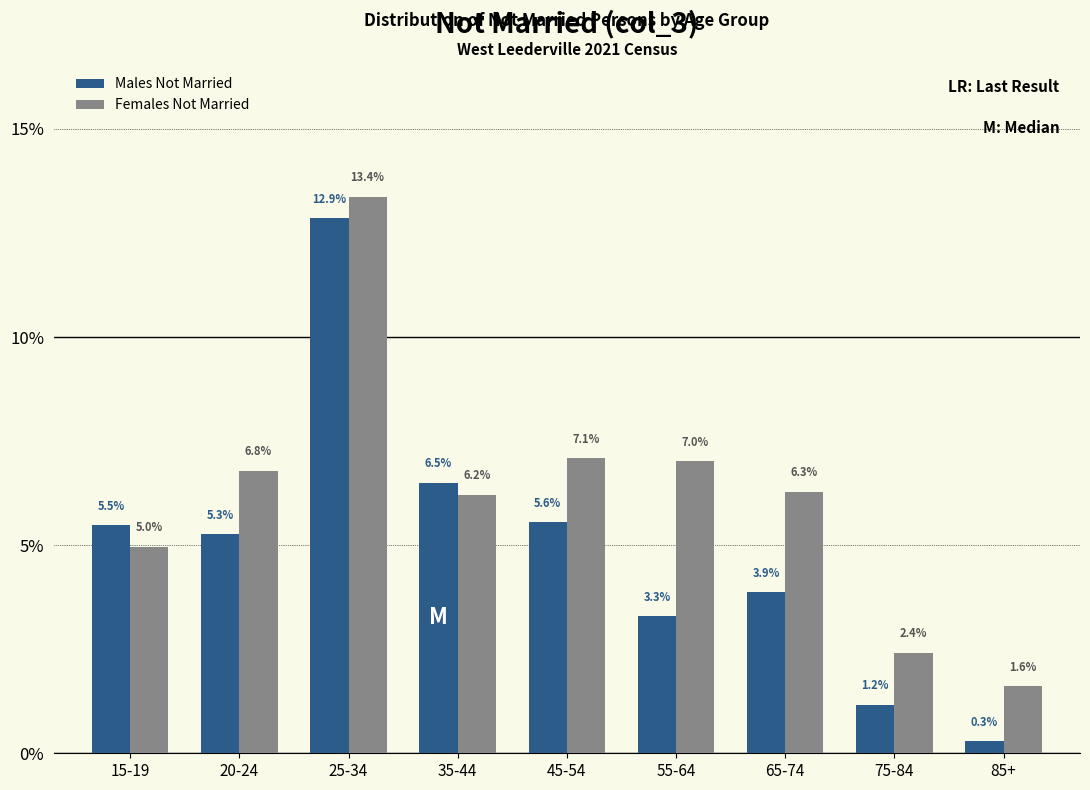

Reading left to right, list all the values displayed in this chart.

Males Not Married: 15-19=5.5	20-24=5.3	25-34=12.9	35-44=6.5	45-54=5.6	55-64=3.3	65-74=3.9	75-84=1.2	85+=0.3
Females Not Married: 15-19=5.0	20-24=6.8	25-34=13.4	35-44=6.2	45-54=7.1	55-64=7.0	65-74=6.3	75-84=2.4	85+=1.6